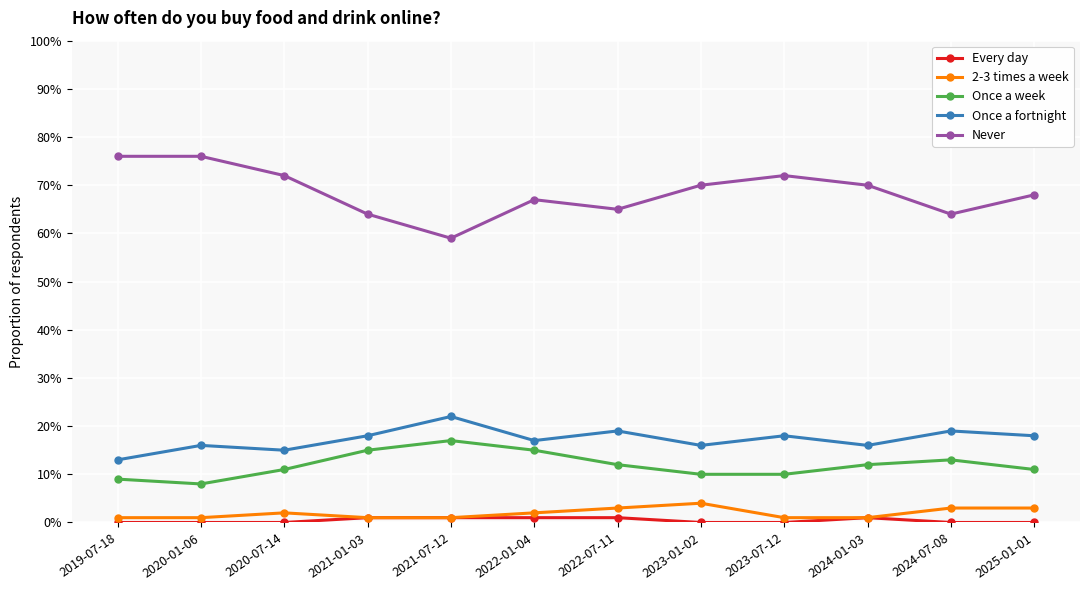

At how many categories does at least one series exceed 0?

12